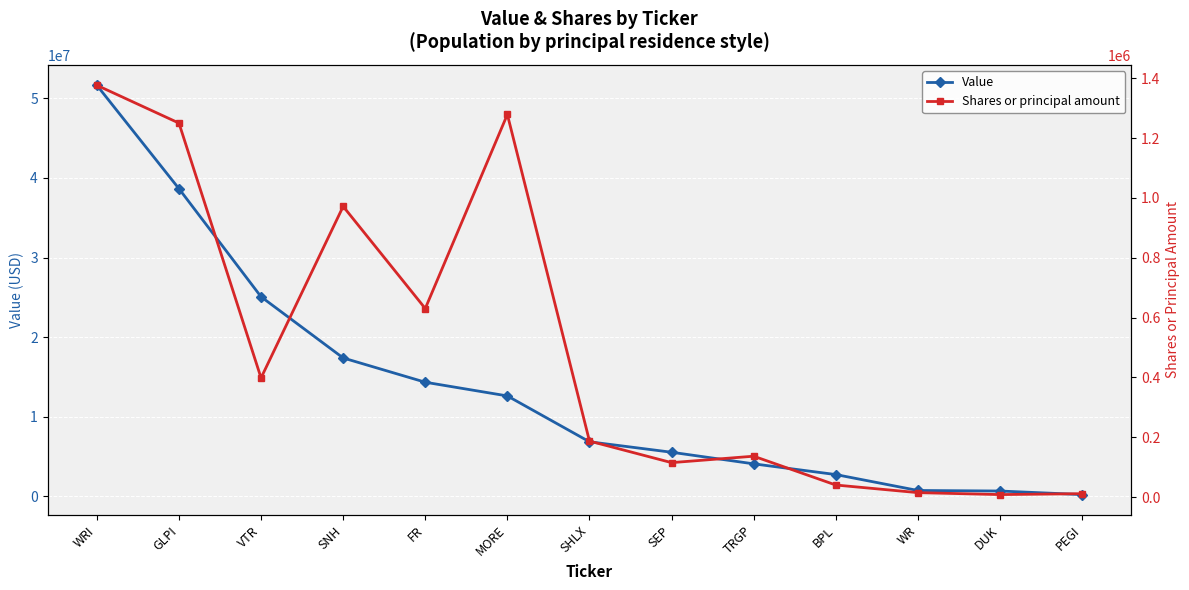

Between GLPI and WR, which is larger?

GLPI